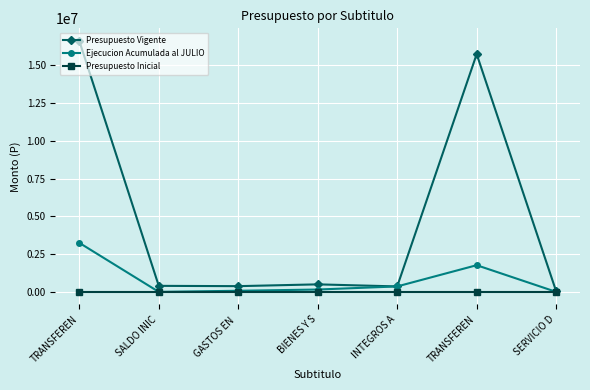

Is it true that Presupuesto Vigente equals 4355521 at TRANSFEREN?

False